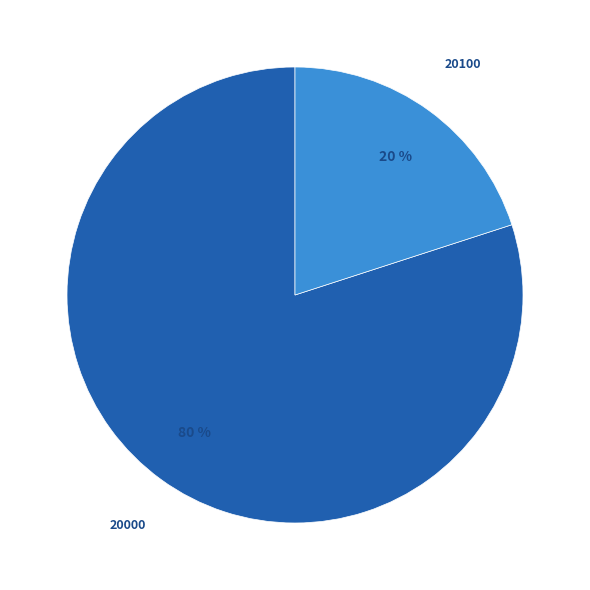

Which has a higher value, 20000 or 20100?

20000